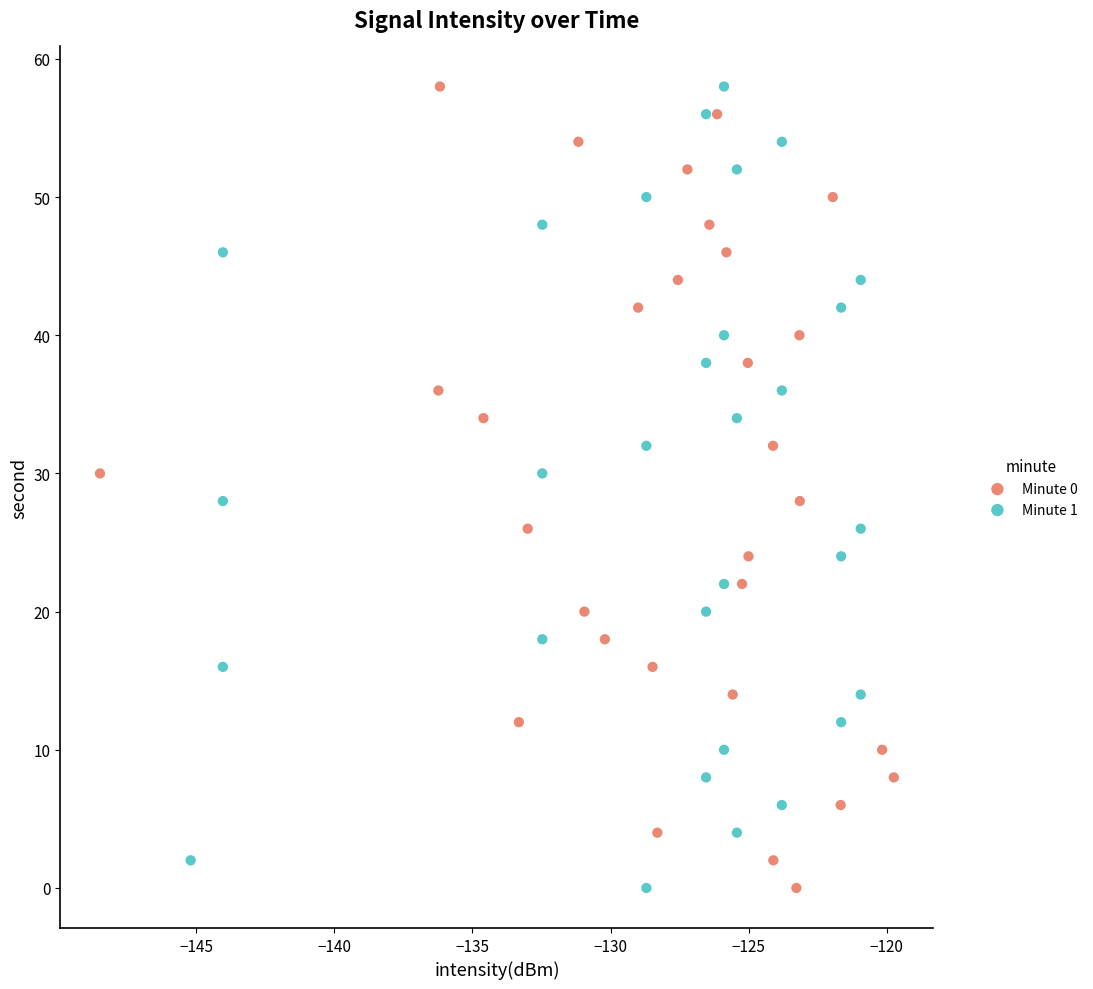

What are all the series names shown in the legend?

Minute 0, Minute 1